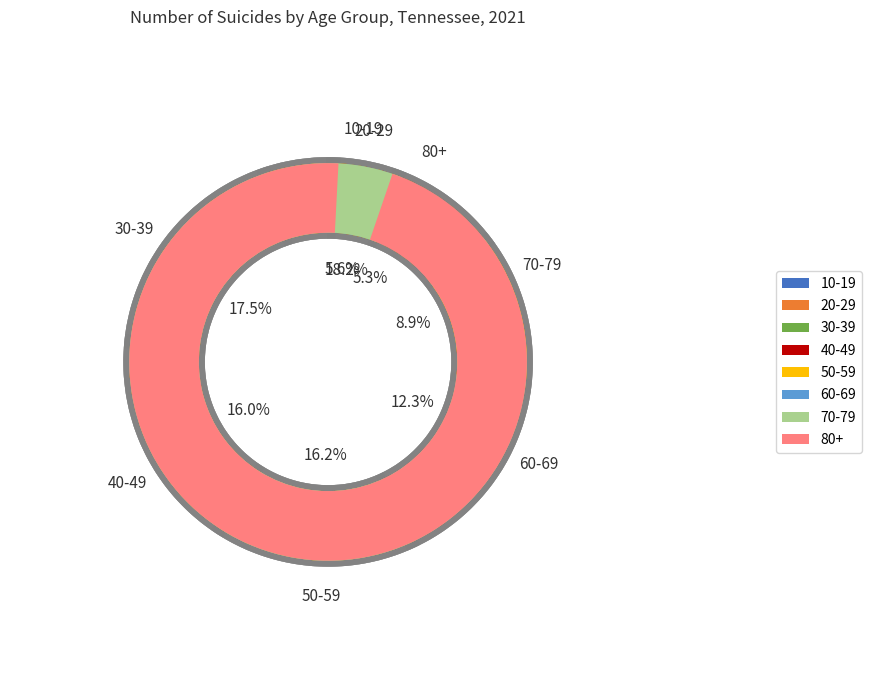

The 50-59 slice represents 4% of the pie. True or false?

False